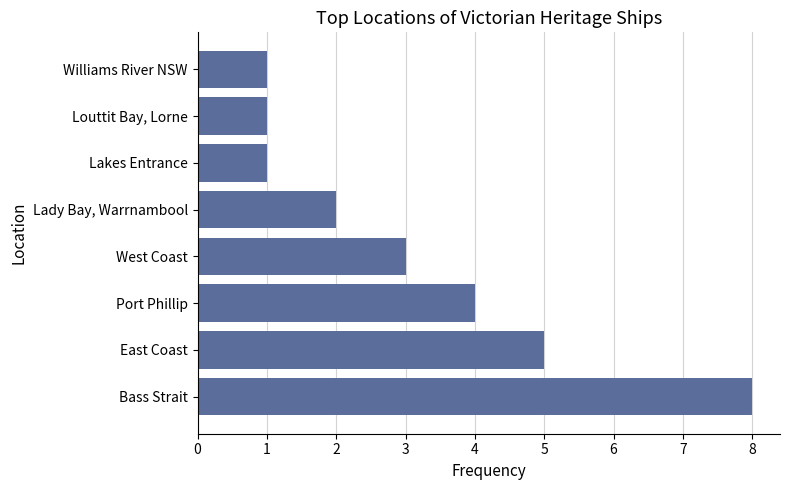

What is the difference between the second highest and minimum values?

4